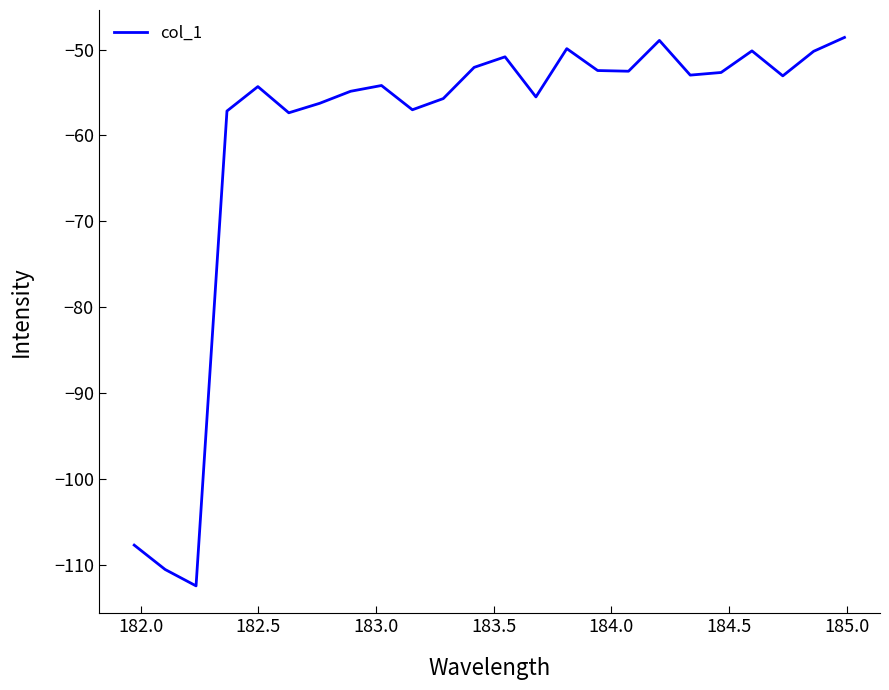

What is the difference between the second highest and second lowest values?

61.6